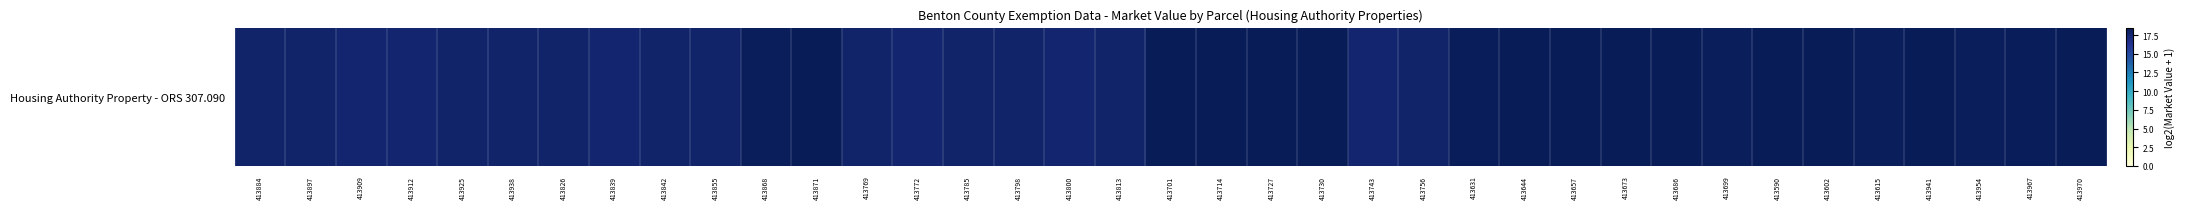

Rank the categories by value from lowest to highest.

413909, 413912, 413839, 413772, 413800, 413743, 413897, 413925, 413842, 413785, 413813, 413756, 413884, 413938, 413826, 413855, 413769, 413798, 413868, 413699, 413615, 413954, 413631, 413967, 413871, 413701, 413727, 413730, 413644, 413686, 413590, 413602, 413970, 413714, 413657, 413673, 413941